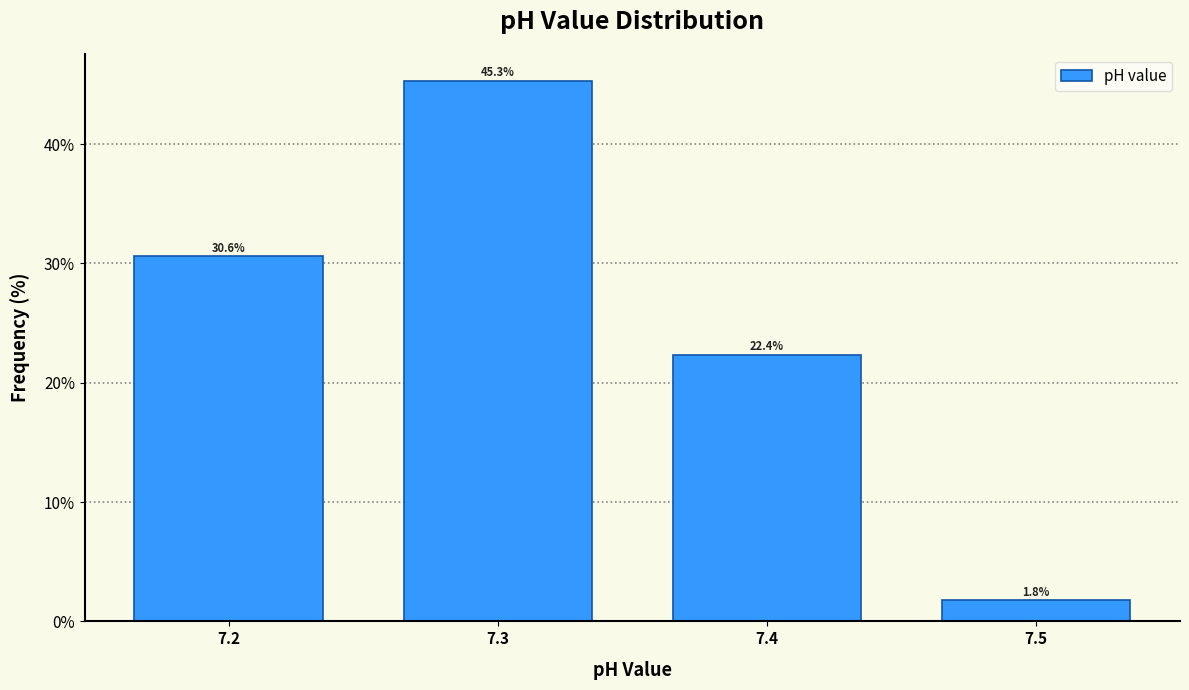

How tall is the bar that spans 7.25 to 7.35 on the x-axis?

45.3